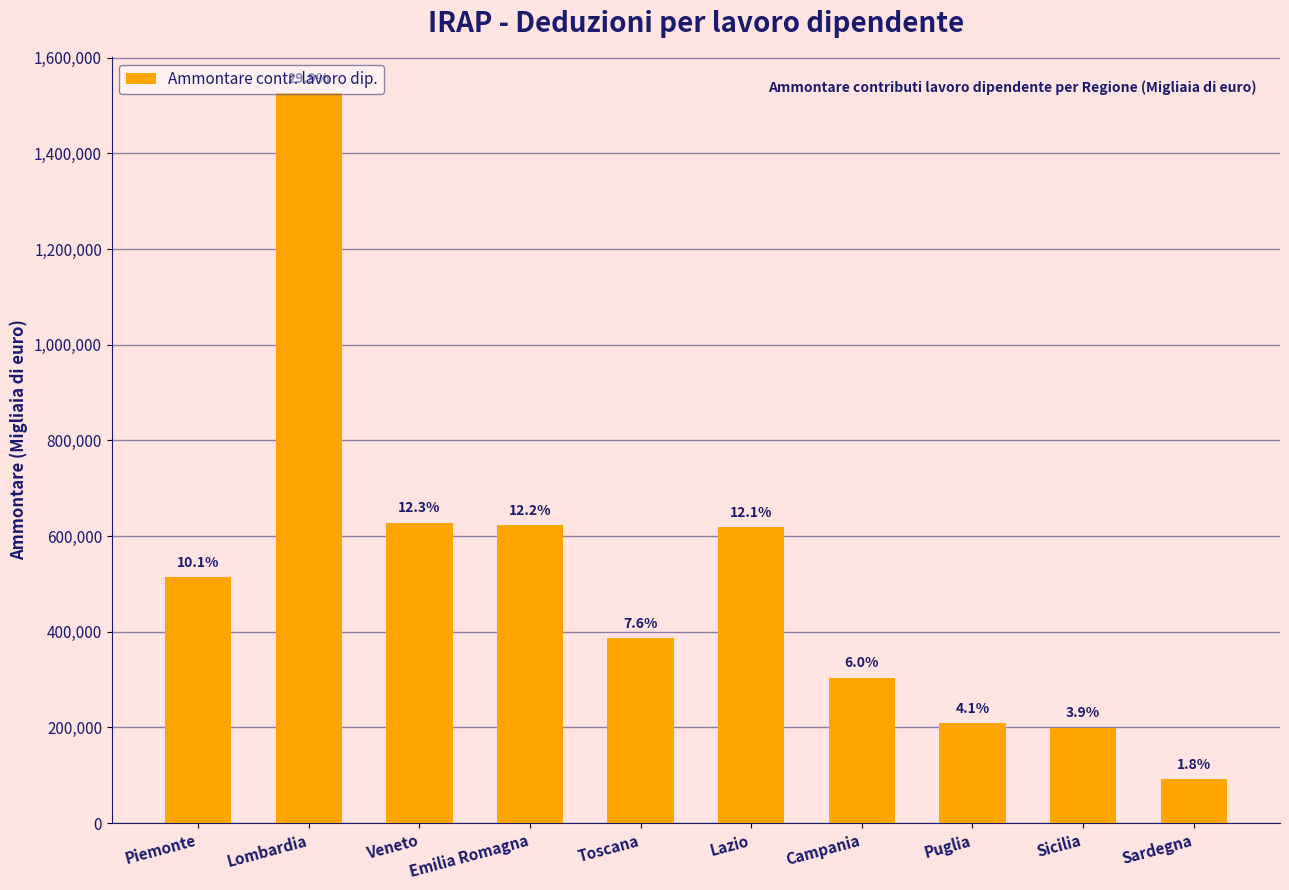

How many bars are there in total?

10